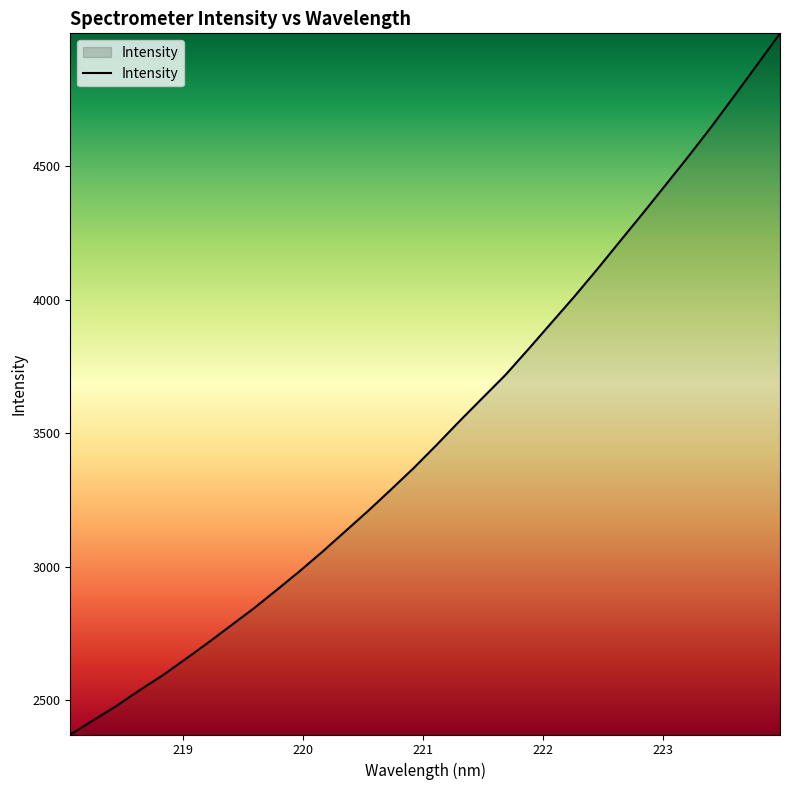

What is the maximum value shown in the chart?

4997.2